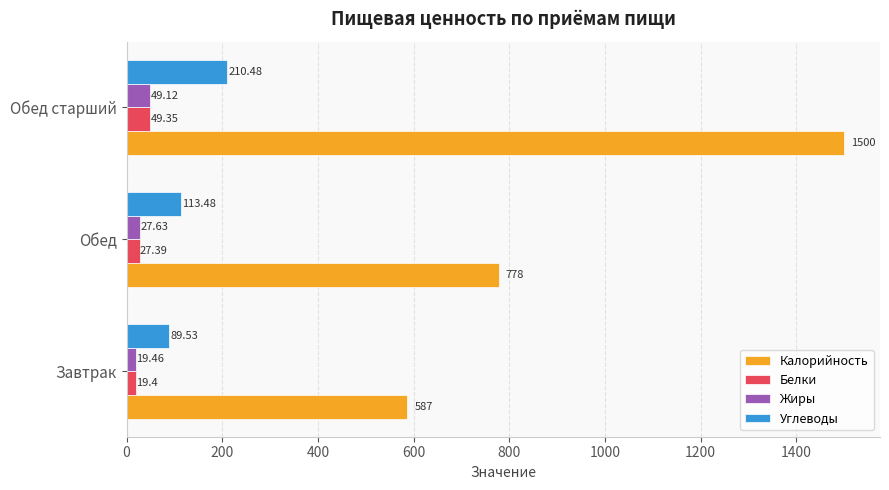

List the series in order of their peak value, highest first.

Калорийность, Углеводы, Белки, Жиры